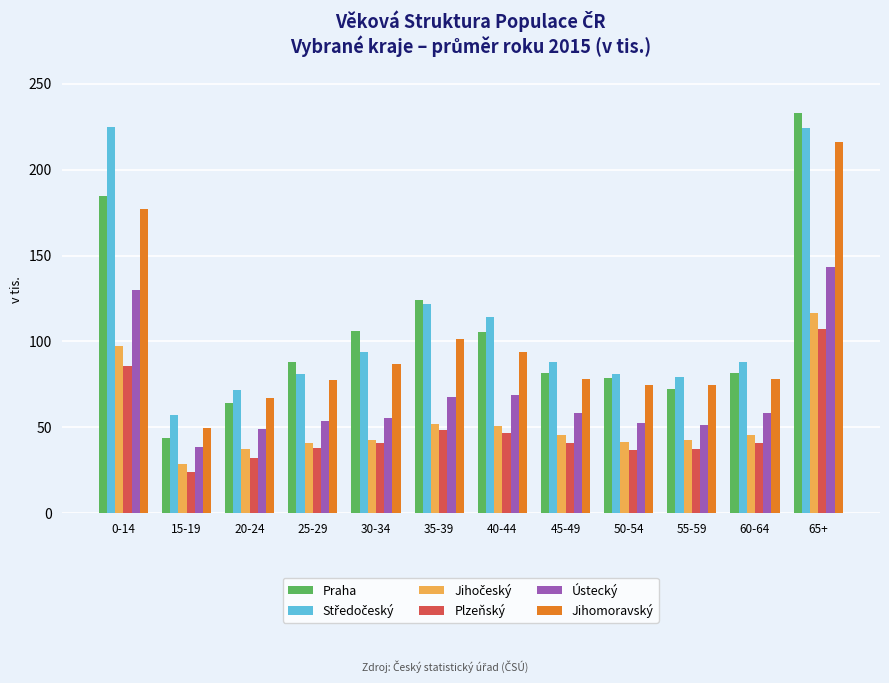

The Praha series shows 150.7 at 25-29. True or false?

False